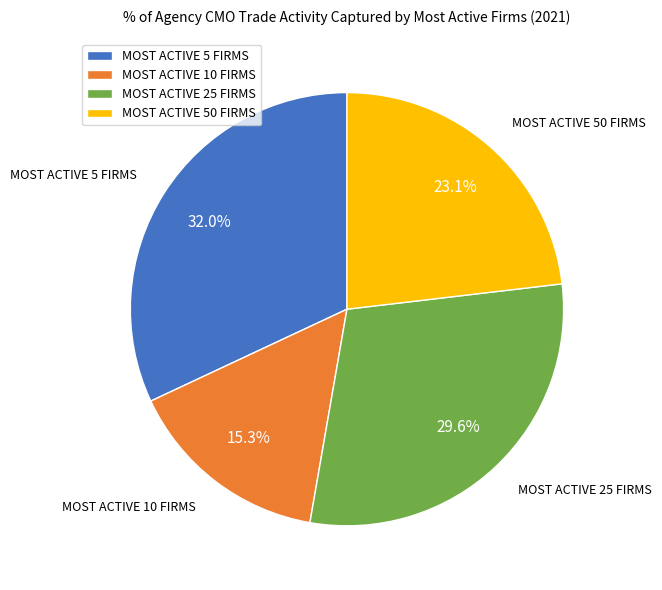

To the nearest percent, what portion does MOST ACTIVE 5 FIRMS represent?

32%